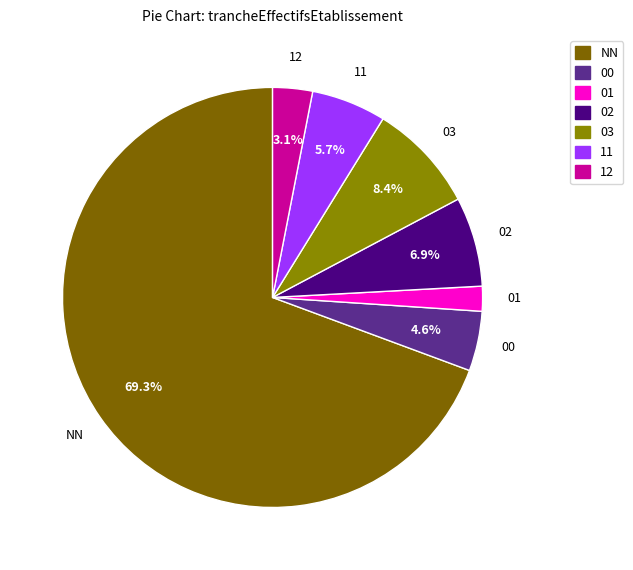

Which slice is the smallest?

01